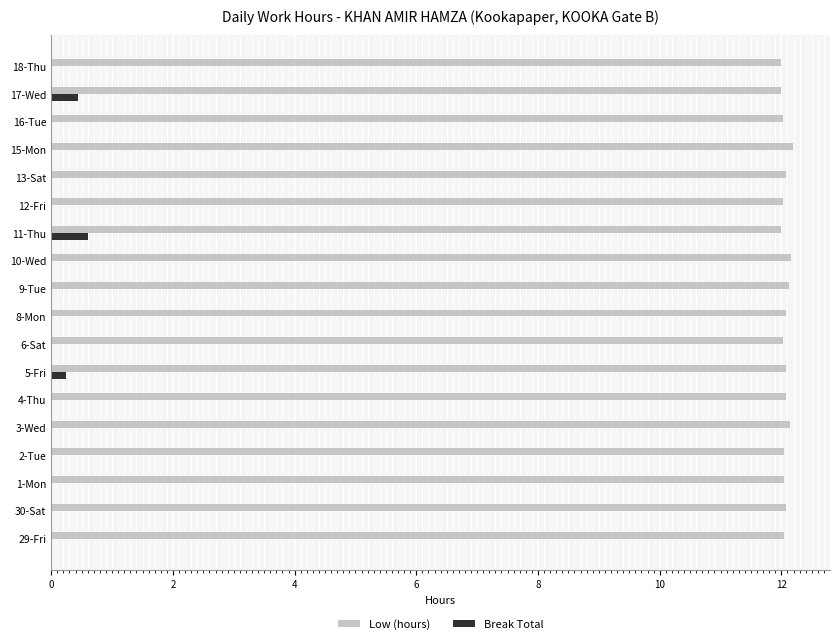

Which series has the largest range (max minus min)?

Break Total